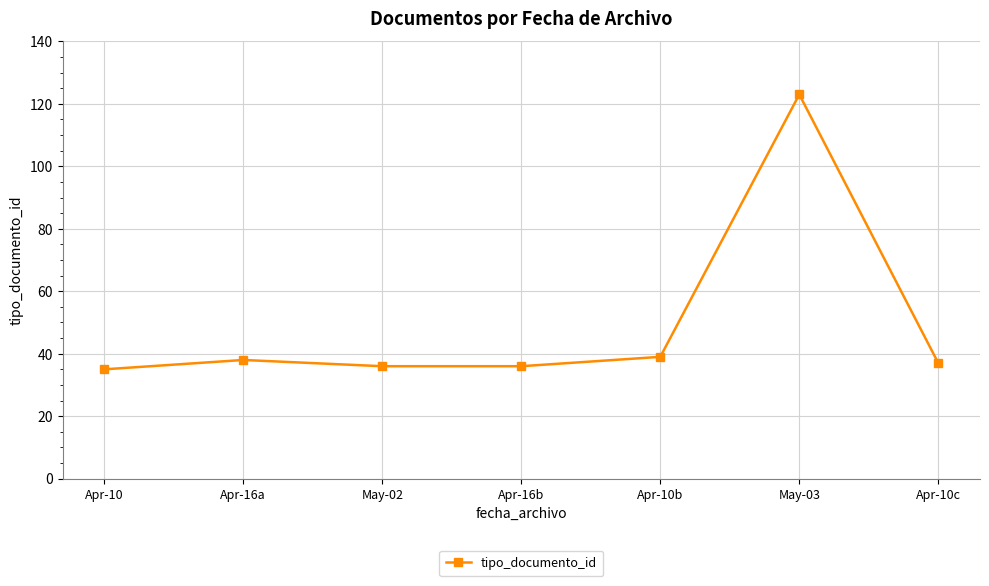

Does the chart have visible grid lines?

Yes